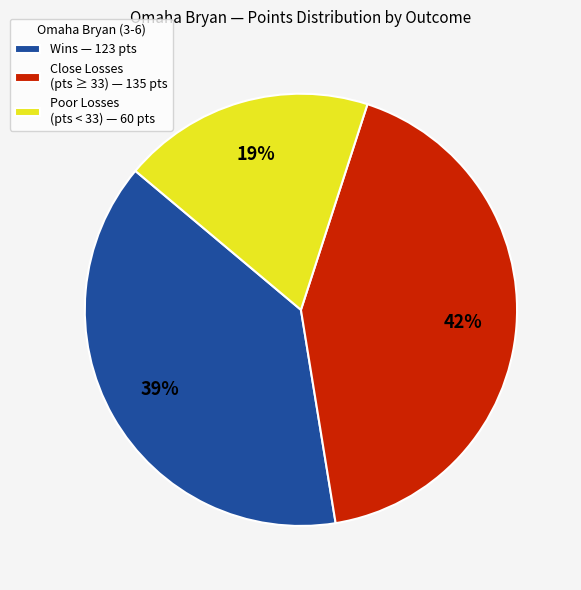

Rank the categories by value from lowest to highest.

Poor Losses (pts < 33) — 60 pts, Wins — 123 pts, Close Losses (pts ≥ 33) — 135 pts